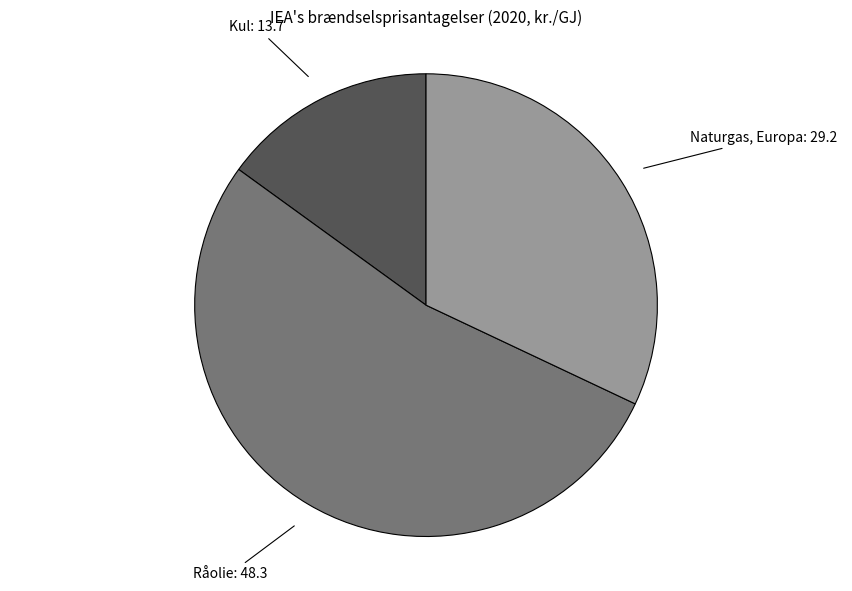

How many slices are in this pie chart?

3